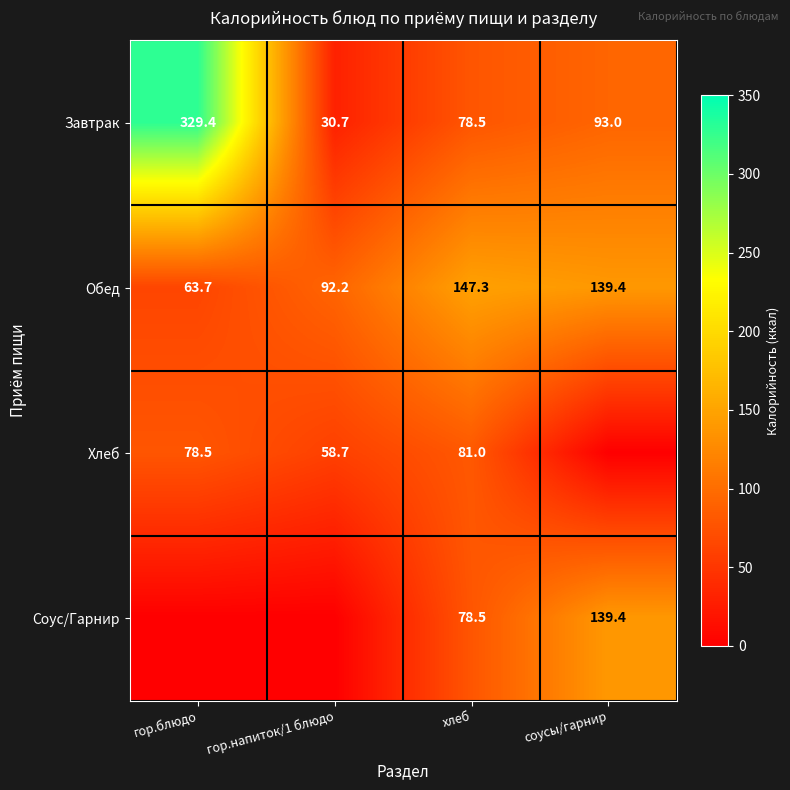

What is the sum of all Завтрак values?

531.6